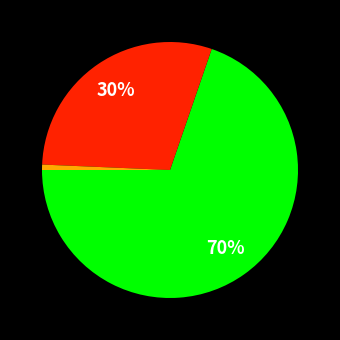

To the nearest percent, what is the average slice percentage?

33%